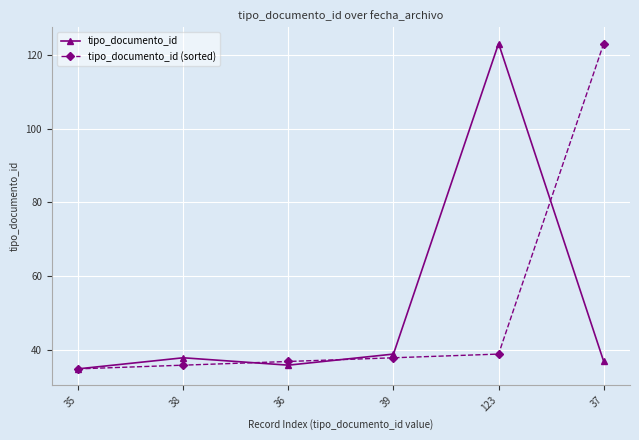

What is the difference between the second highest and second lowest values in the tipo_documento_id series?

3